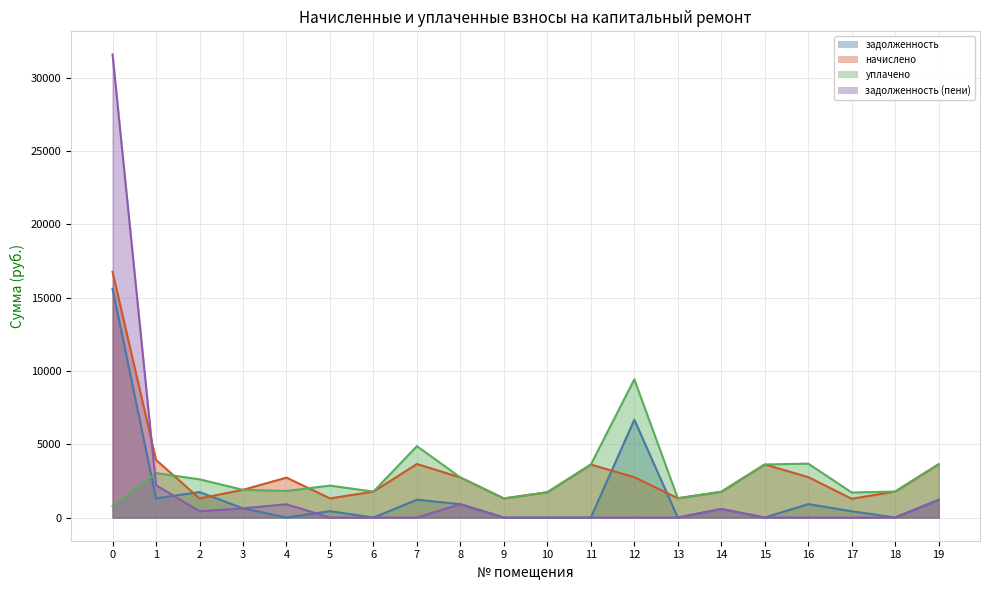

How many interior local peaks does the начислено series have?

4